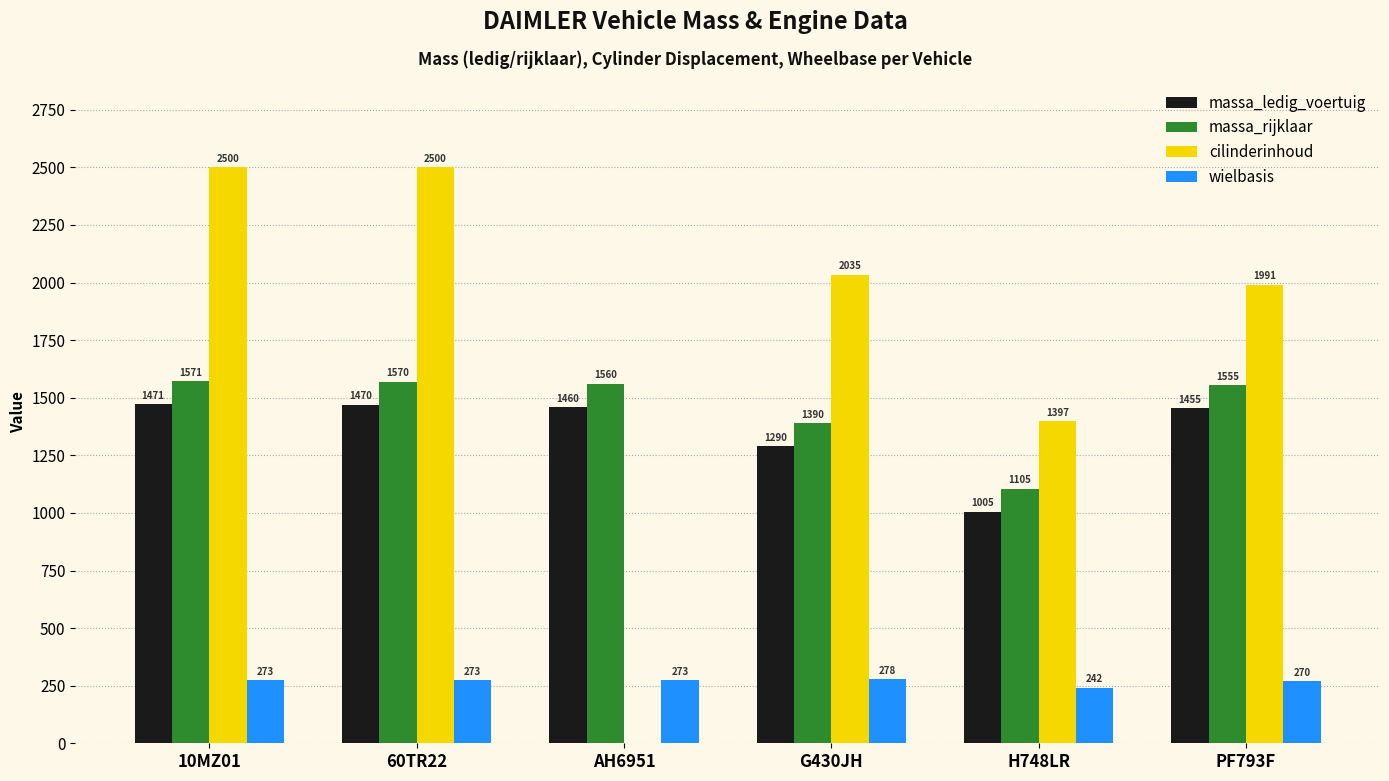

What is the greatest value displayed?

2500